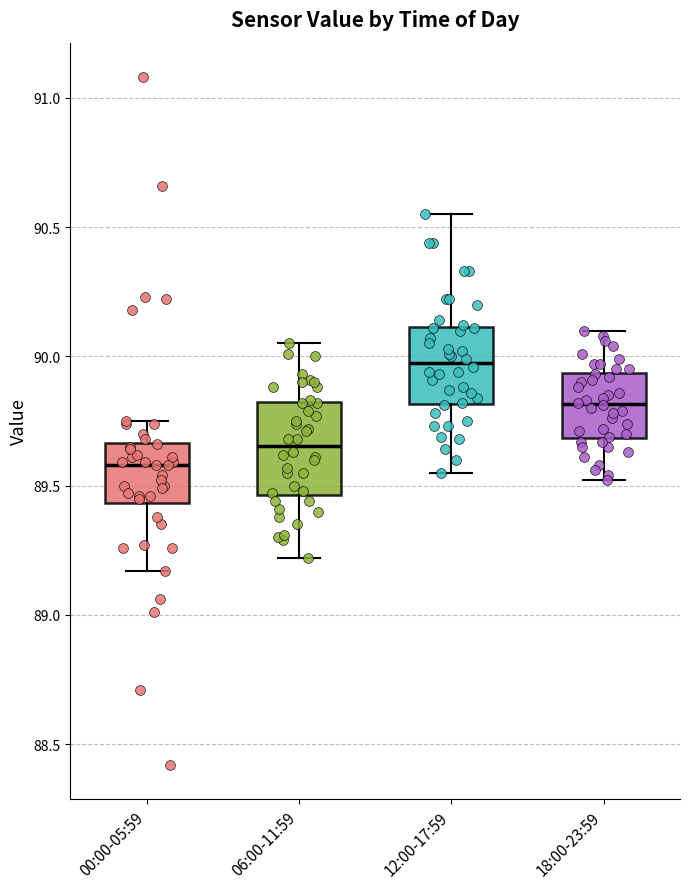

Reading left to right, transcribe this box plot: for each box, give where its median line is, the range the box spans, and where its two whiskers end, as read against the y-axis. The values are not printed on the chart, so give them approximately, as read against the axis.

00:00-05:59: median 89.60, box 89.45 to 89.65, whiskers 89.15 to 89.75
06:00-11:59: median 89.65, box 89.45 to 89.80, whiskers 89.20 to 90.05
12:00-17:59: median 90.00, box 89.80 to 90.10, whiskers 89.55 to 90.55
18:00-23:59: median 89.80, box 89.70 to 89.95, whiskers 89.50 to 90.10